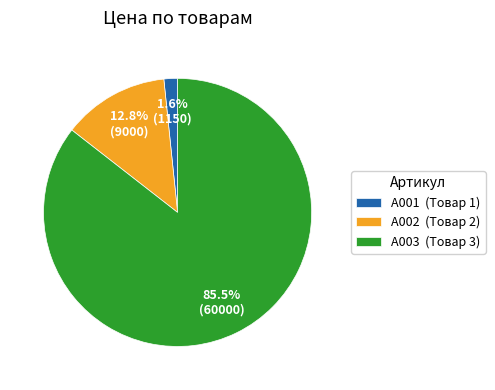

Between А001 (Товар 1) and А003 (Товар 3), which is larger?

А003 (Товар 3)